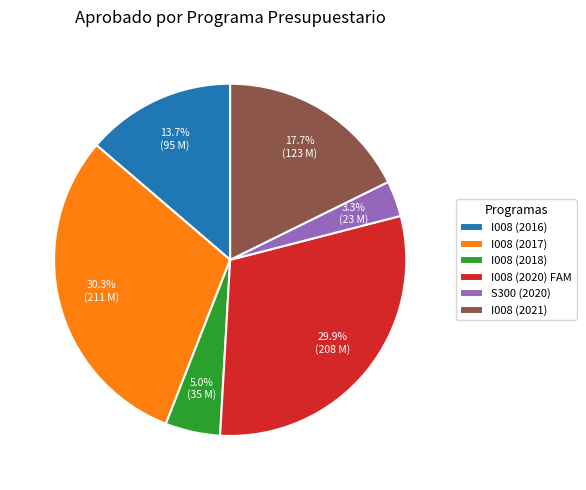

Between I008 (2021) and S300 (2020), which is larger?

I008 (2021)